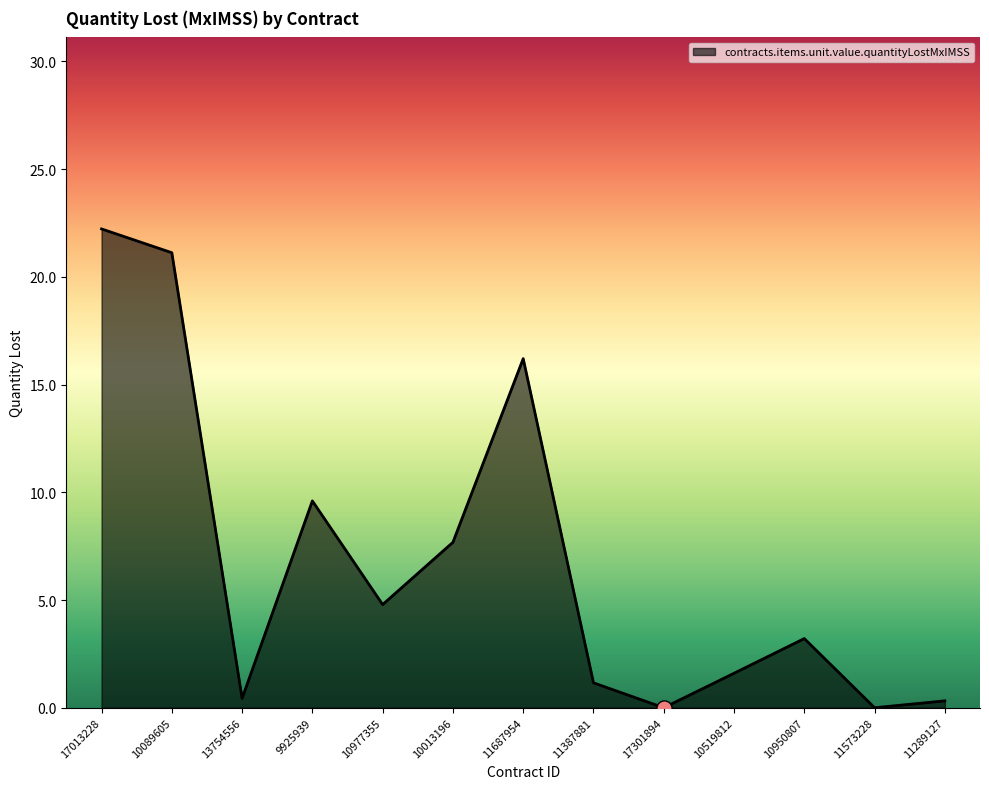

Which has a higher value, 9925939 or 17013228?

17013228